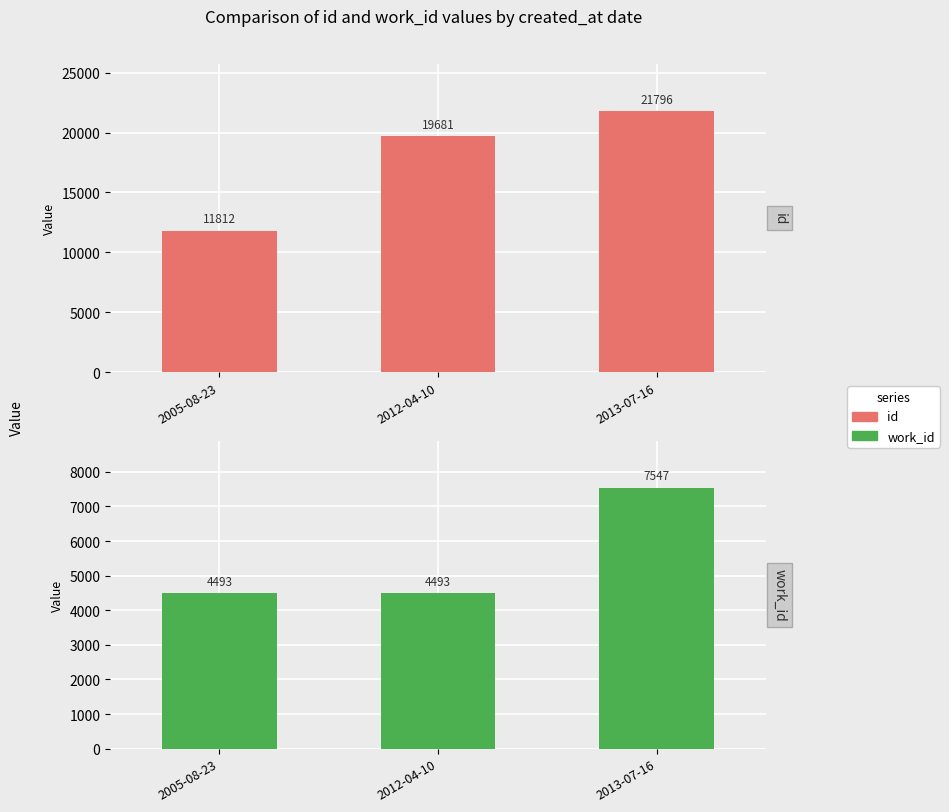

Reading left to right, transcribe all the data shown in this chart.

id: 11811.5	19681.0	21796.0
work_id: 4493.0	4493.0	7547.0